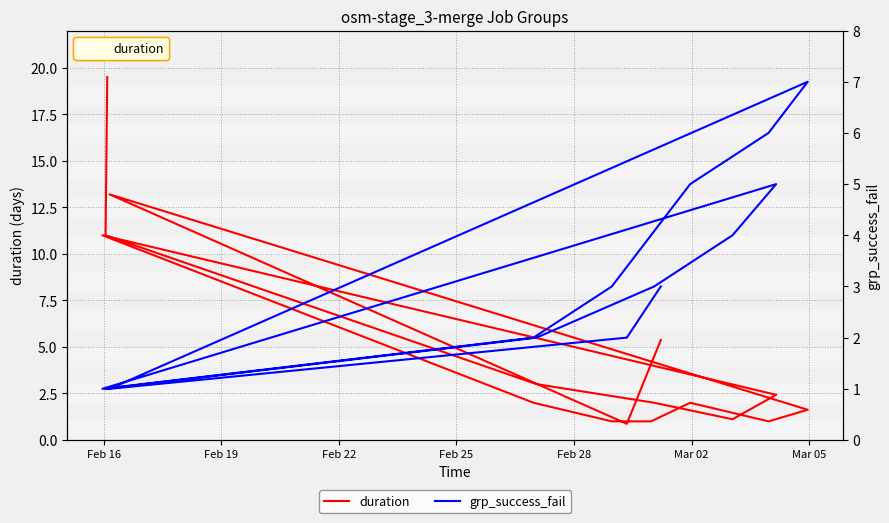

How many times do duration and grp_success_fail cross each other?

6